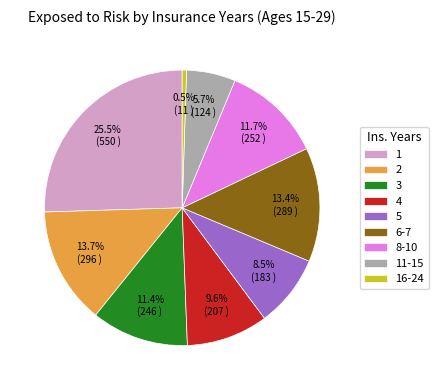

The 8-10 slice represents 17% of the pie. True or false?

False